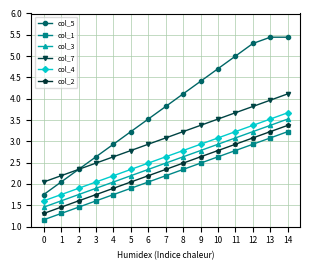

Does the chart have visible grid lines?

Yes